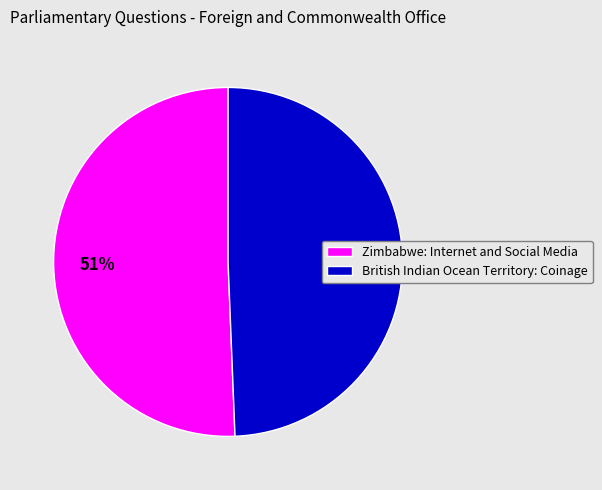

How many slices are in this pie chart?

2